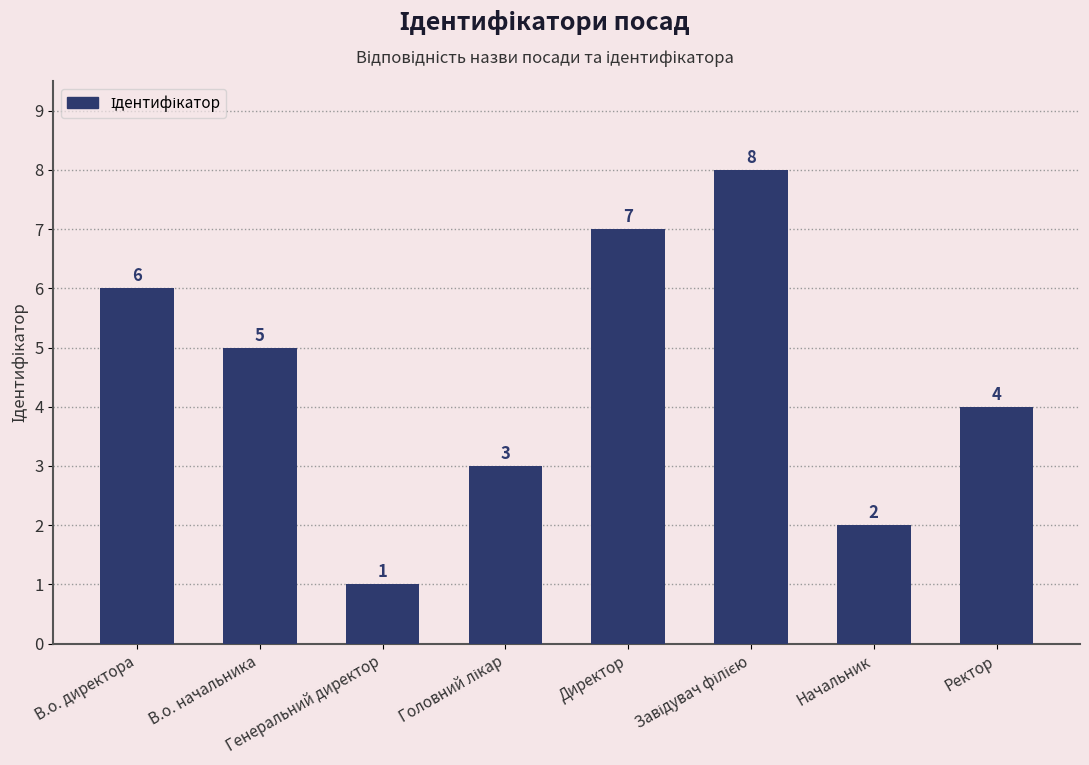

How many data points does each series have?

8